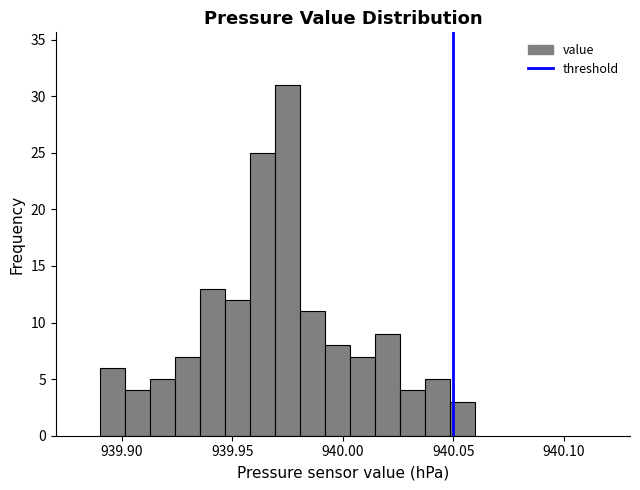

Read against the x-axis, roughly where is the centre of the tallest bar?

939.975